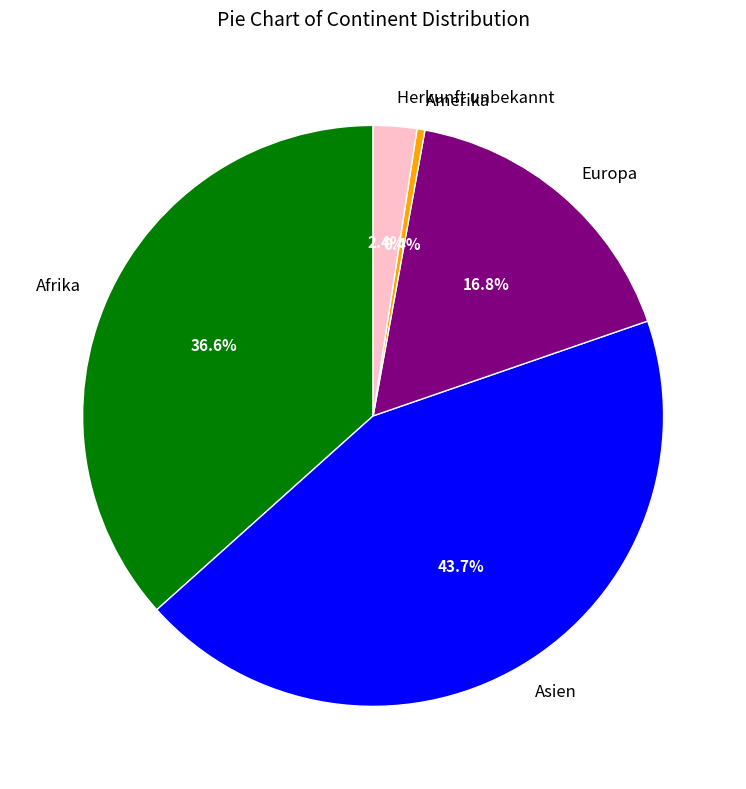

Is there any slice that represents more than half of the pie?

No